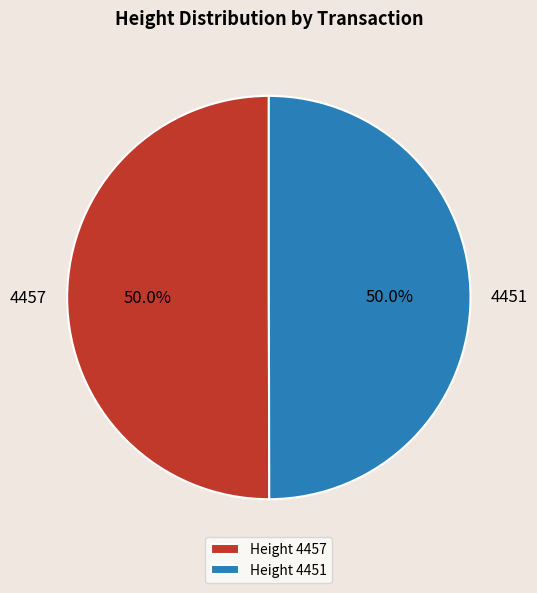

Is the sum of 4457 and 4451 greater than half?

Yes